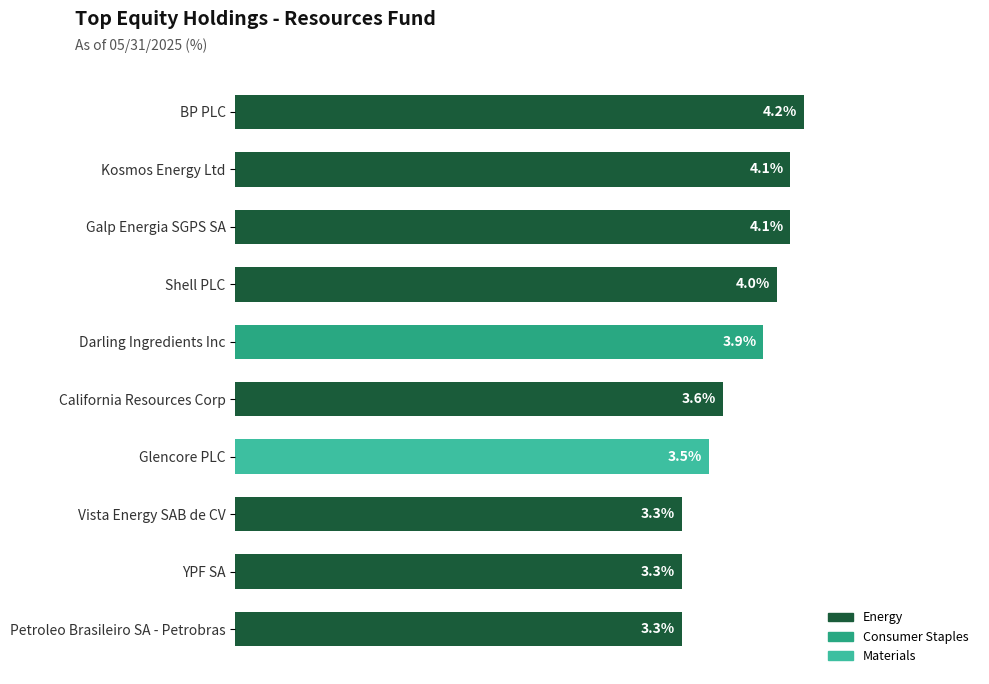

Which has a higher value, California Resources Corp or Petroleo Brasileiro SA - Petrobras?

California Resources Corp